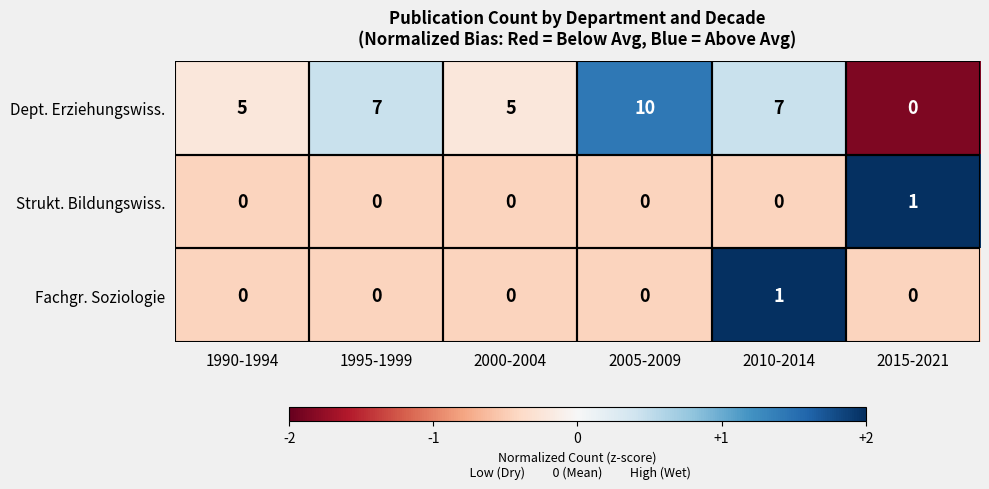

What is the difference between the Dept. Erziehungswiss. values at 2005-2009 and 2015-2021?

10